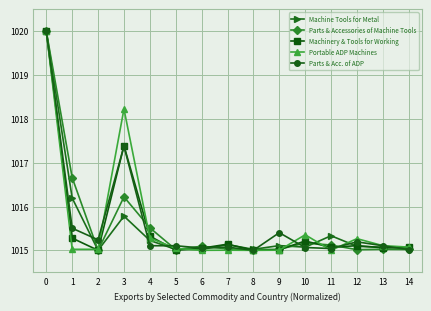

Is it true that Parts & Accessories of Machine Tools equals 305.1 at 1?

False